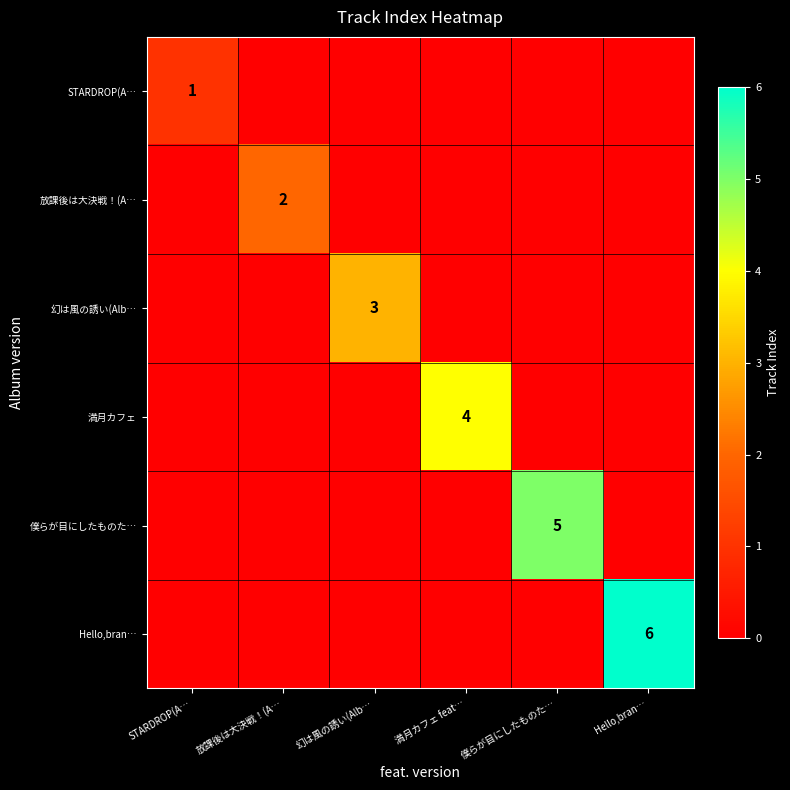

What is the spread (max minus min) of values at 僕らが目にしたものた…?

5